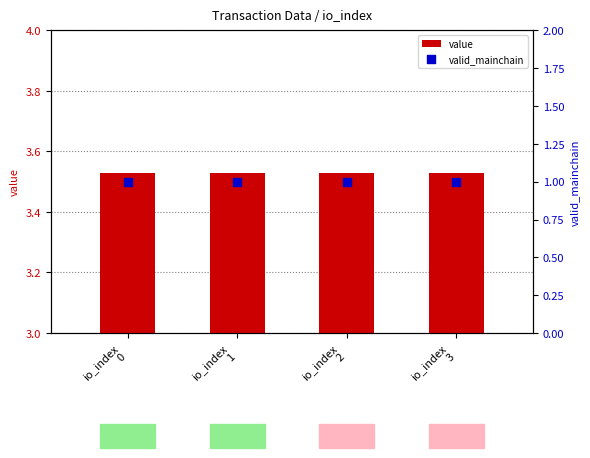

What is the total value across all series at io_index
1?

4.5